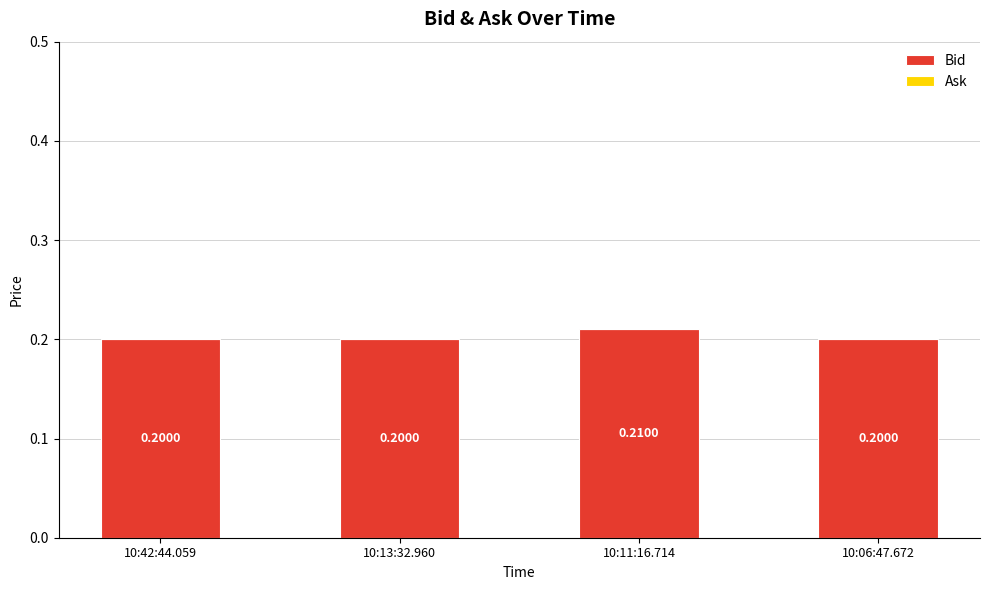

Which has a higher value, 10:13:32.960 or 10:11:16.714?

10:11:16.714